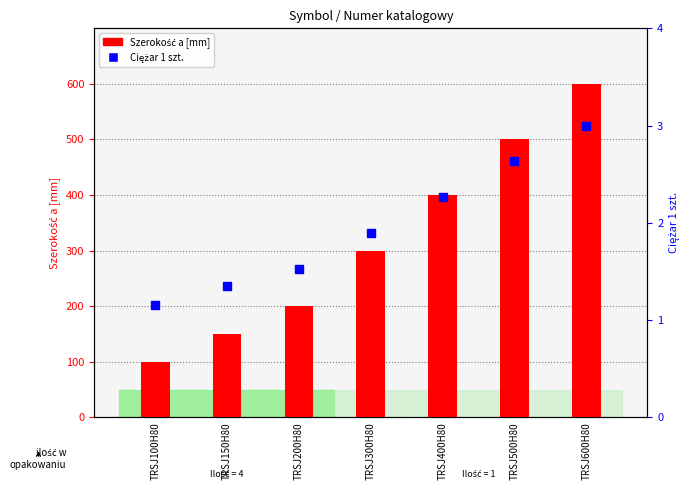

What is the difference between the maximum and second lowest values in the Ciężar 1 szt. series?

1.6